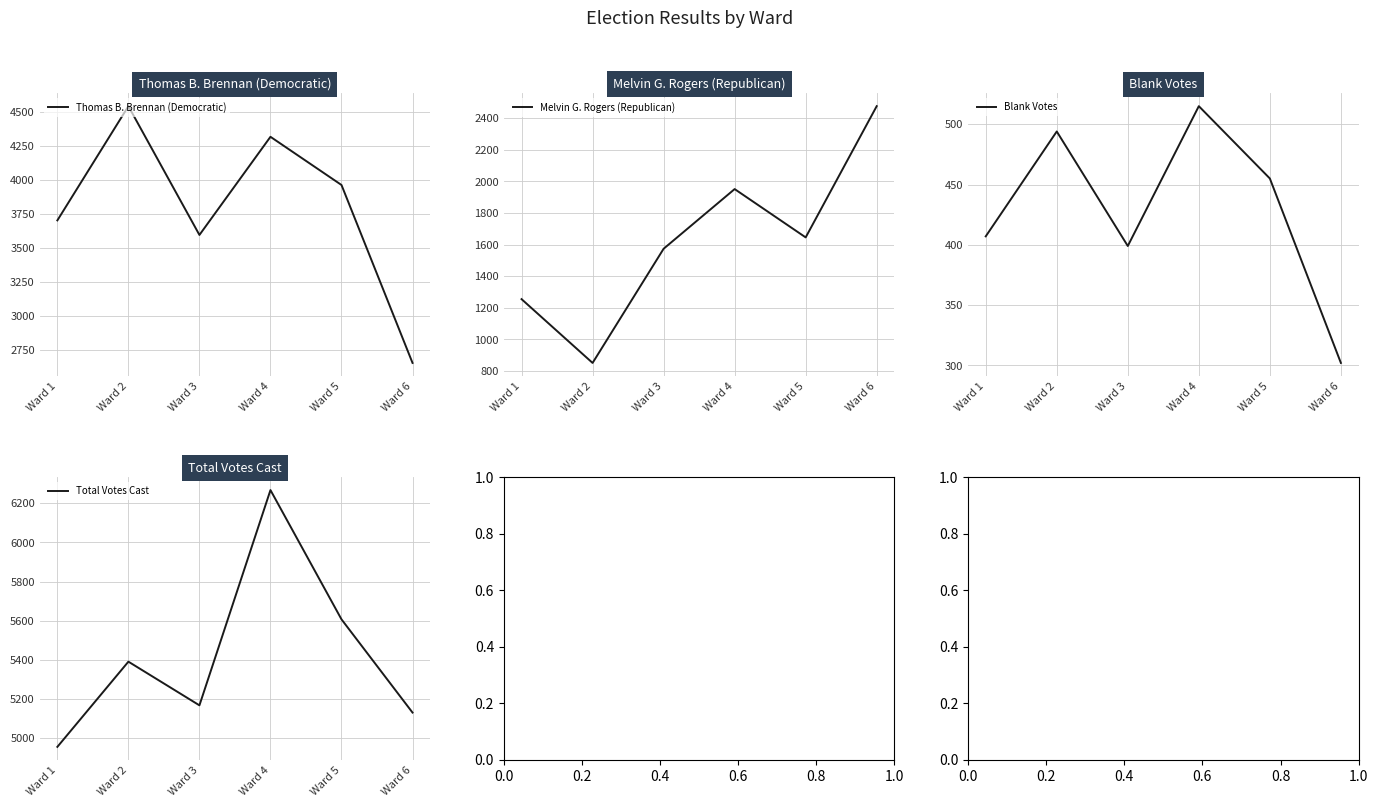

Where does the Melvin G. Rogers (Republican) series first go above 1646?

Ward 4